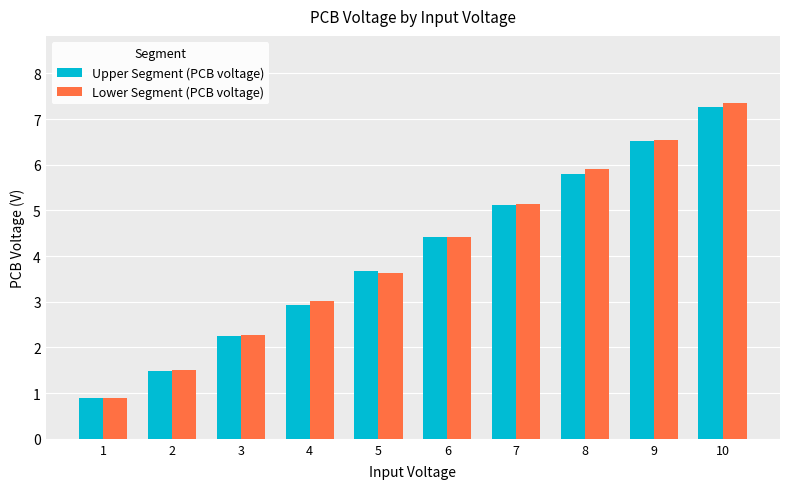

Between 6 and 8, which series saw the biggest shift?

Lower Segment (PCB voltage)